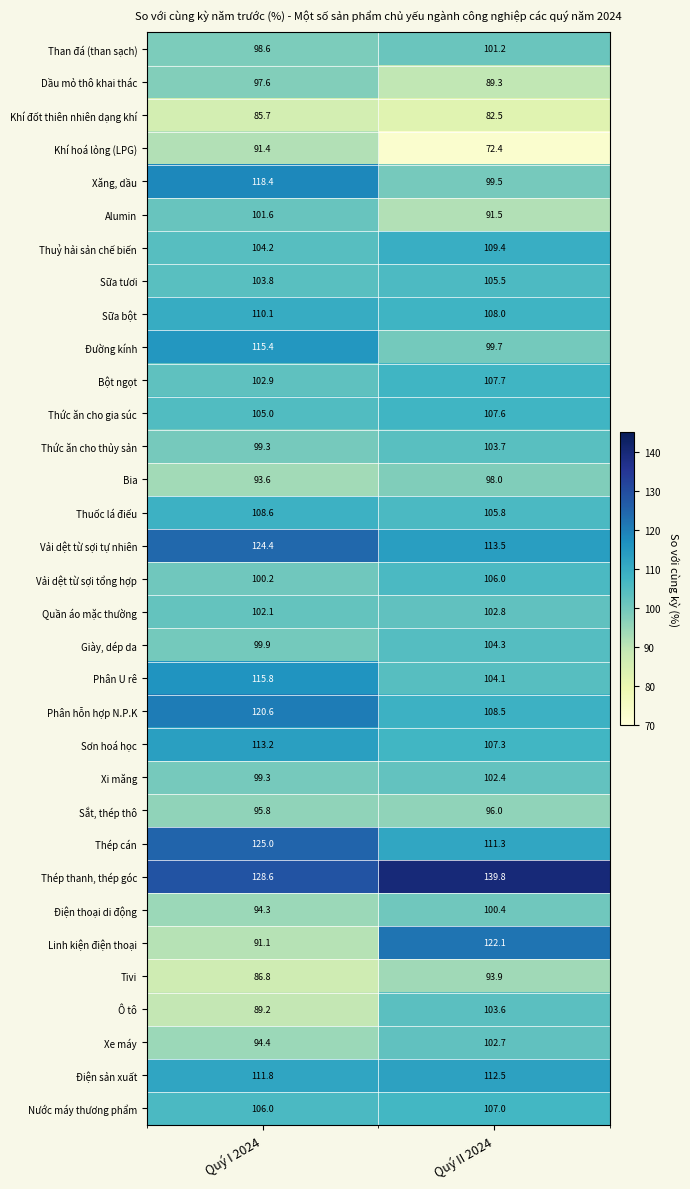

What is the total value across all series at Quý I 2024?

3434.7